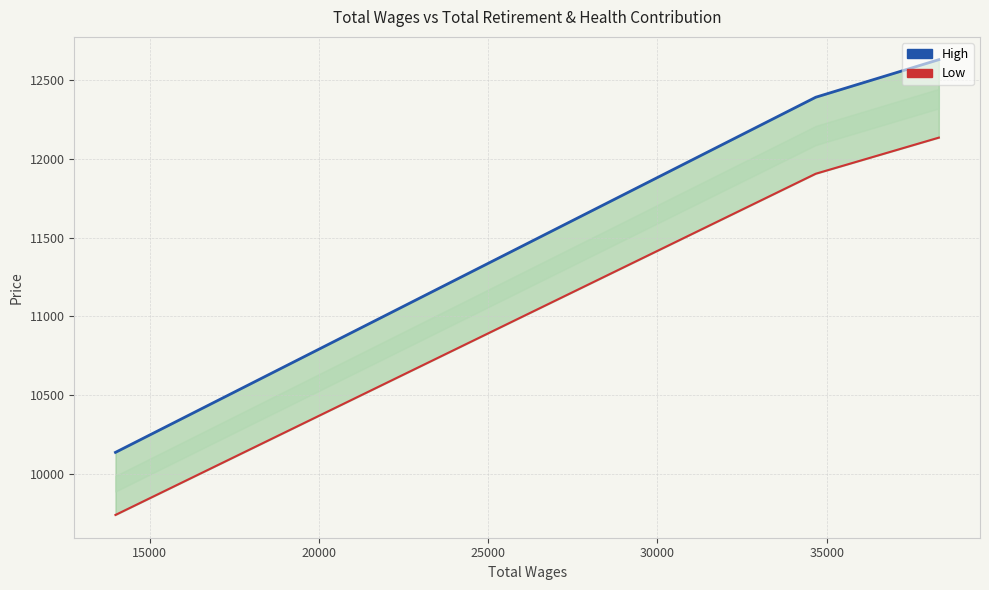

What is the highest value of the Low series?

12136.3